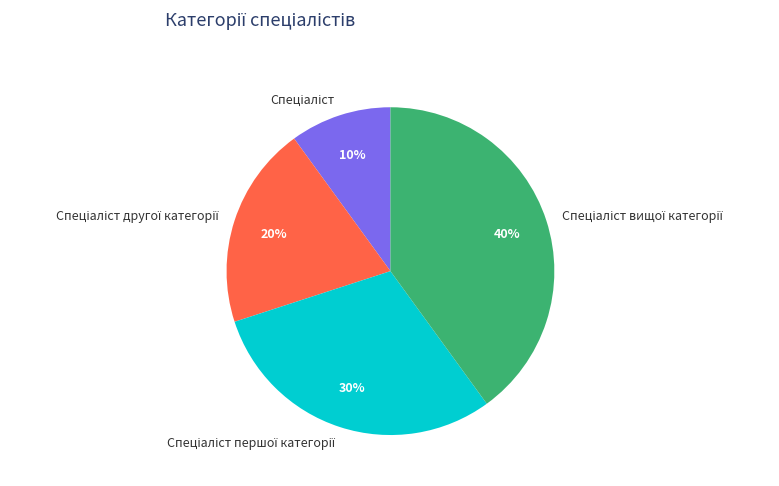

To the nearest percent, what is the average slice percentage?

25%